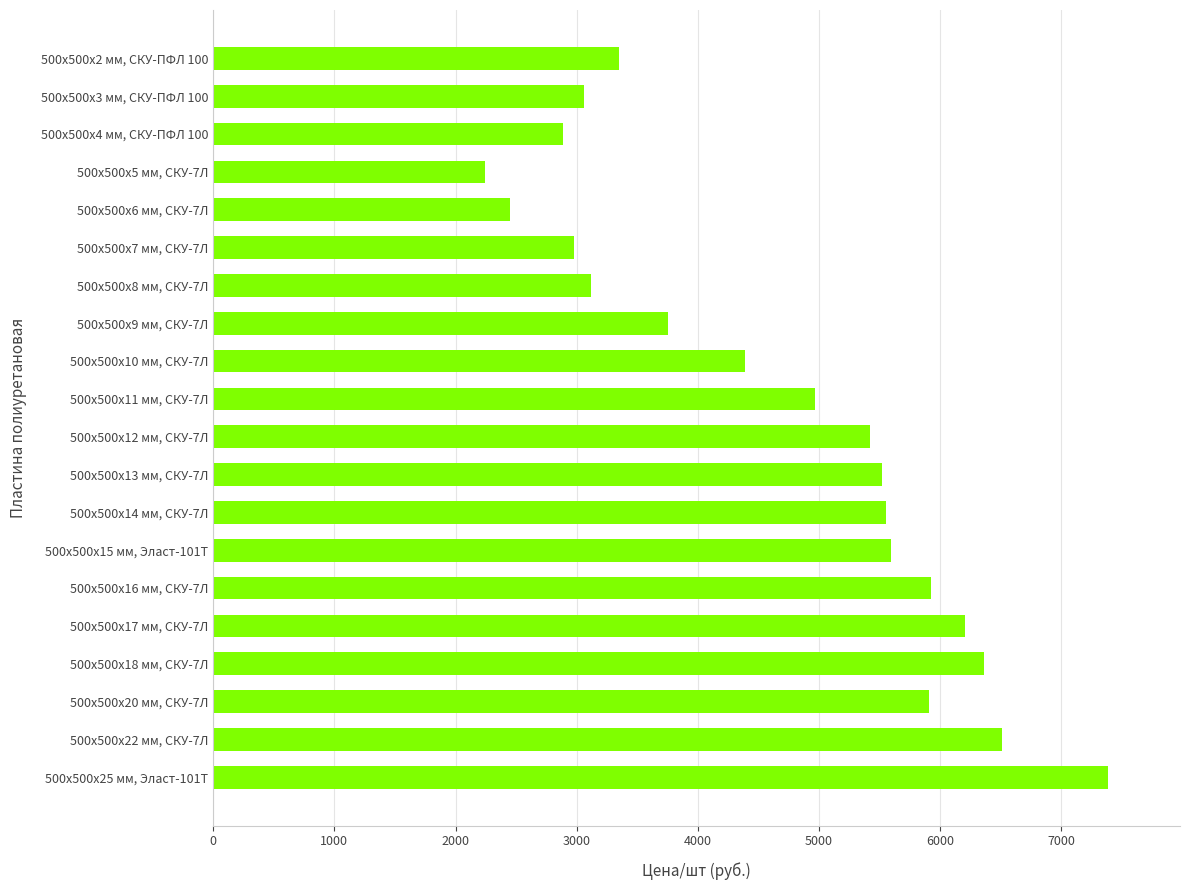

List the labels in order of value, largest first.

500х500х25 мм, Эласт-101Т, 500х500х22 мм, СКУ-7Л, 500х500х18 мм, СКУ-7Л, 500х500х17 мм, СКУ-7Л, 500х500х16 мм, СКУ-7Л, 500х500х20 мм, СКУ-7Л, 500х500х15 мм, Эласт-101Т, 500х500х14 мм, СКУ-7Л, 500х500х13 мм, СКУ-7Л, 500х500х12 мм, СКУ-7Л, 500х500х11 мм, СКУ-7Л, 500х500х10 мм, СКУ-7Л, 500х500х9 мм, СКУ-7Л, 500х500х2 мм, СКУ-ПФЛ 100, 500х500х8 мм, СКУ-7Л, 500х500х3 мм, СКУ-ПФЛ 100, 500х500х7 мм, СКУ-7Л, 500х500х4 мм, СКУ-ПФЛ 100, 500х500х6 мм, СКУ-7Л, 500х500х5 мм, СКУ-7Л